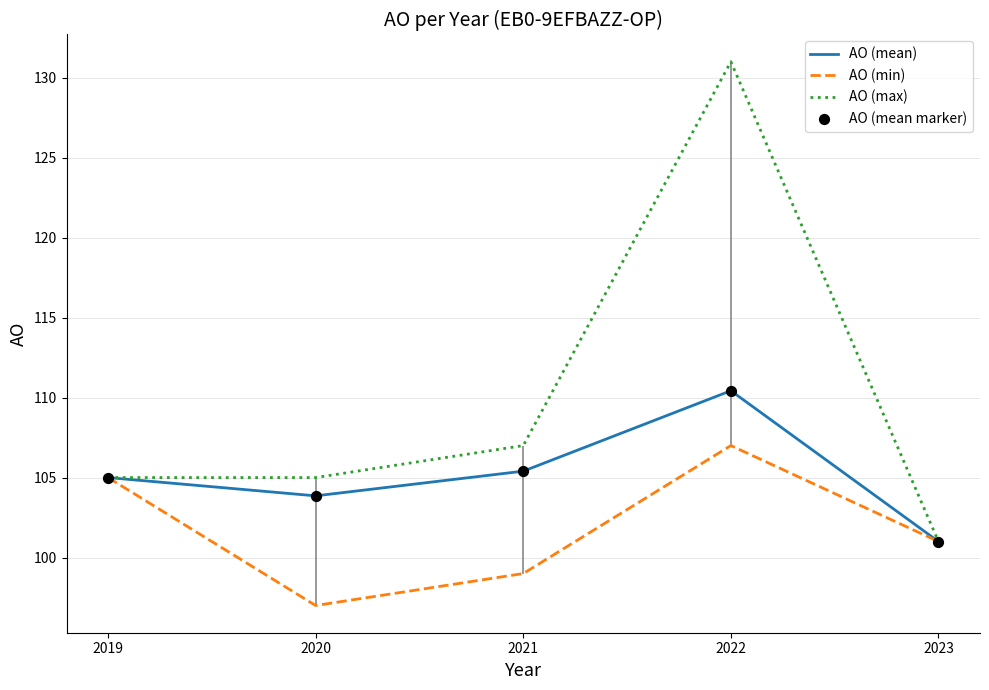

At which category is the sum across all series the highest?

2022